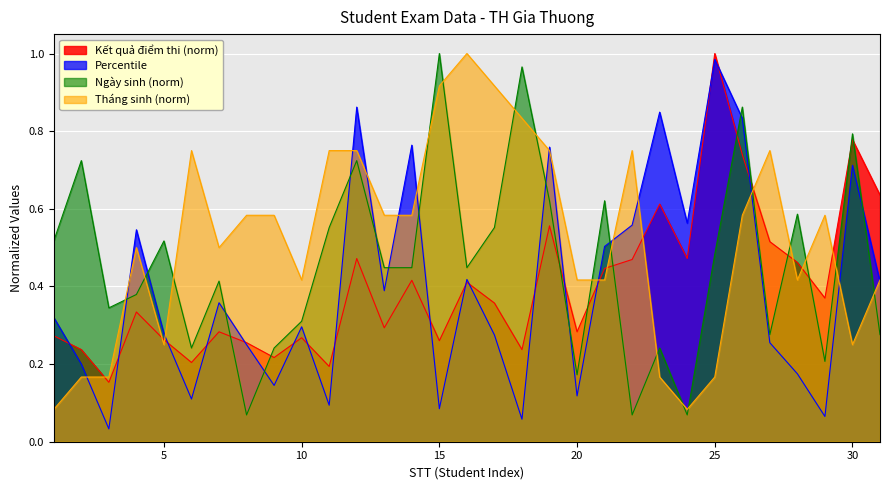

Rank the series at 7 from lowest to highest value.

Kết quả điểm thi, Percentile, Ngày sinh, Tháng sinh